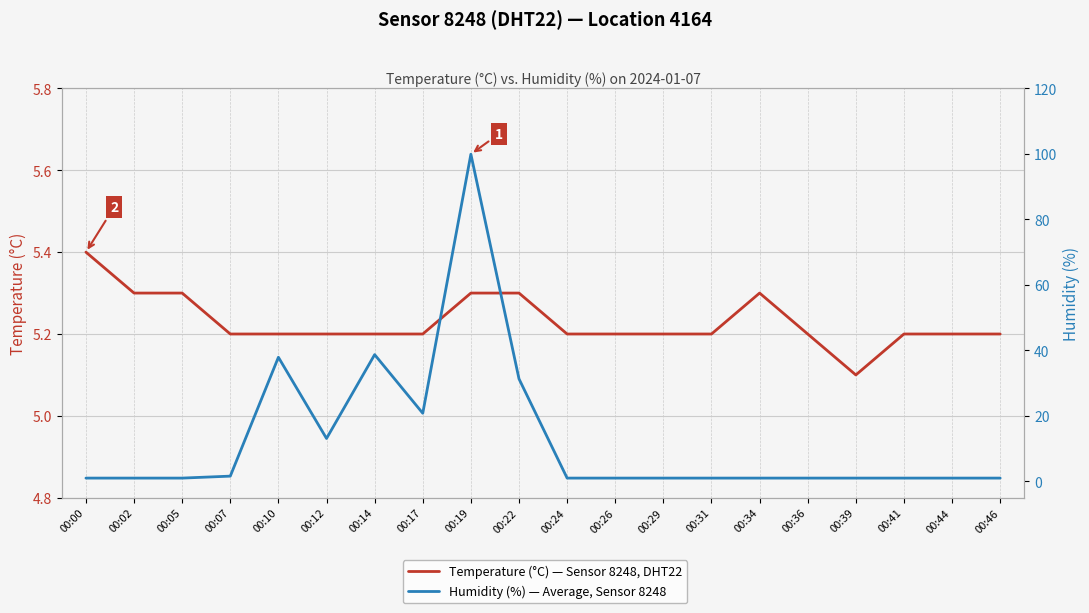

What is the maximum value shown in the chart?

99.9